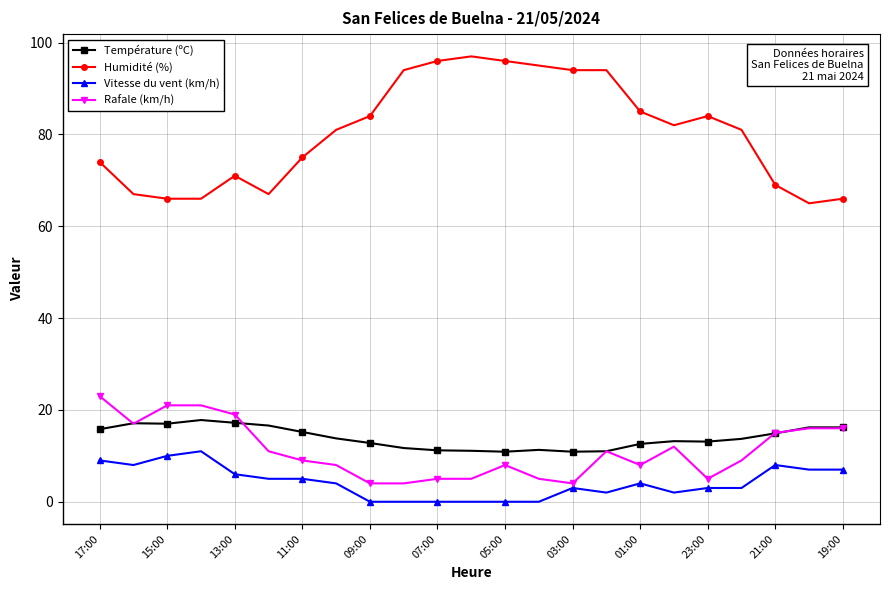

Rank the series by their maximum value, from lowest to highest.

Vitesse du vent (km/h), Température (ºC), Rafale (km/h), Humidité (%)